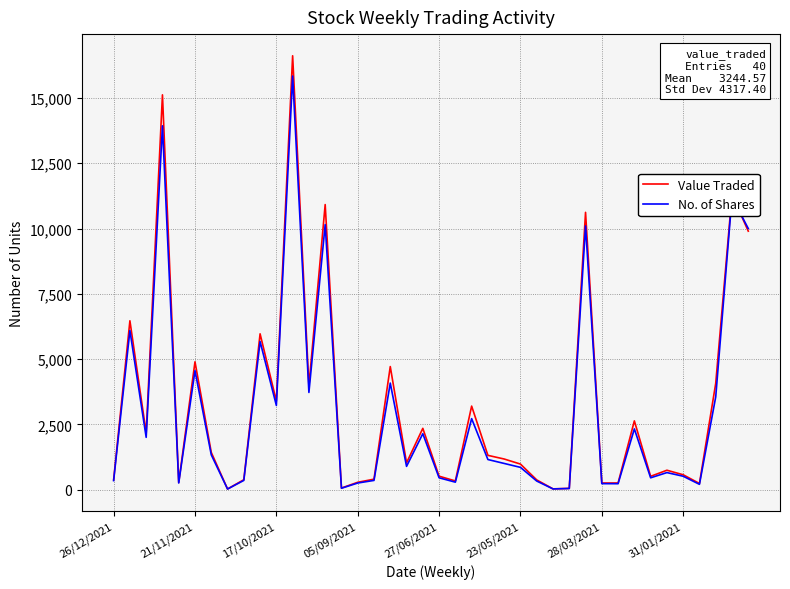

Does the chart display data point markers on the line(s)?

No